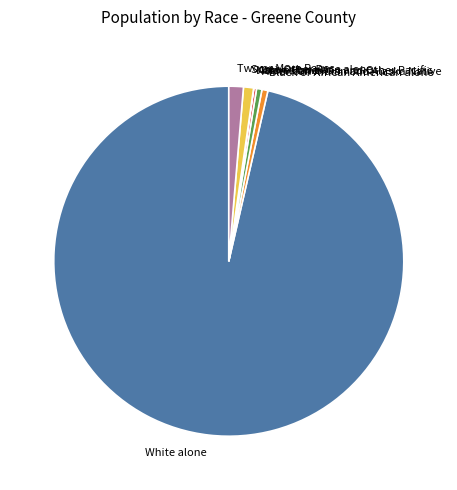

The Two or More Races slice represents 1% of the pie. True or false?

True